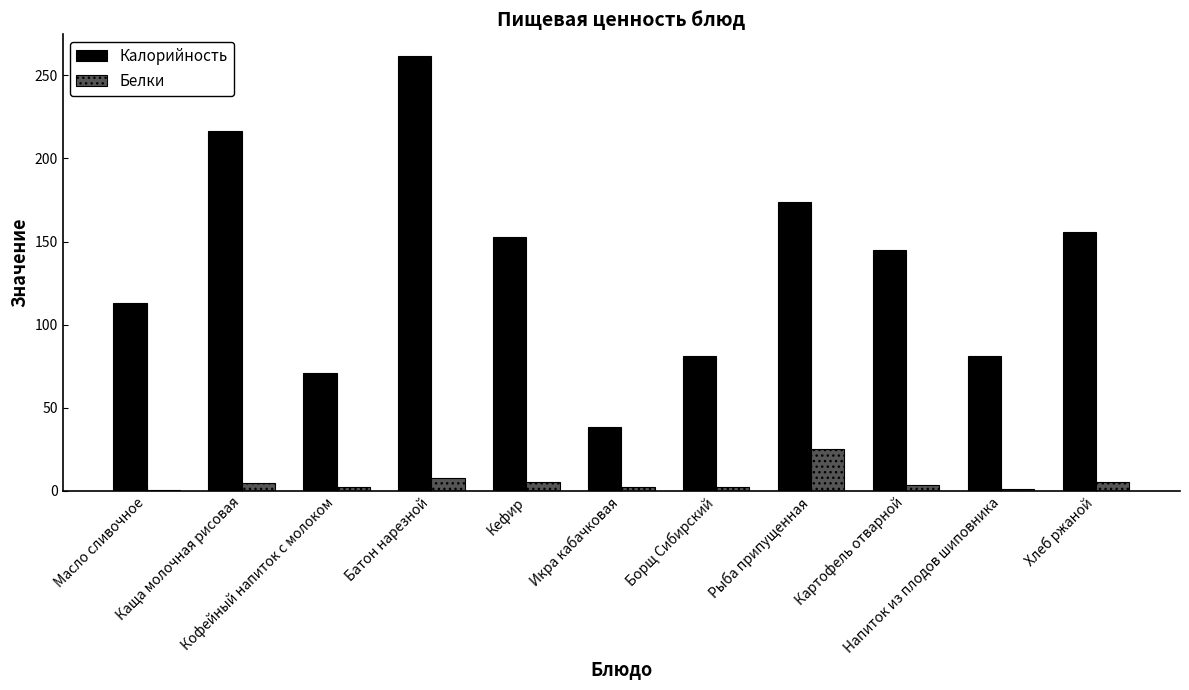

What is the sum of all Калорийность values?

1490.5